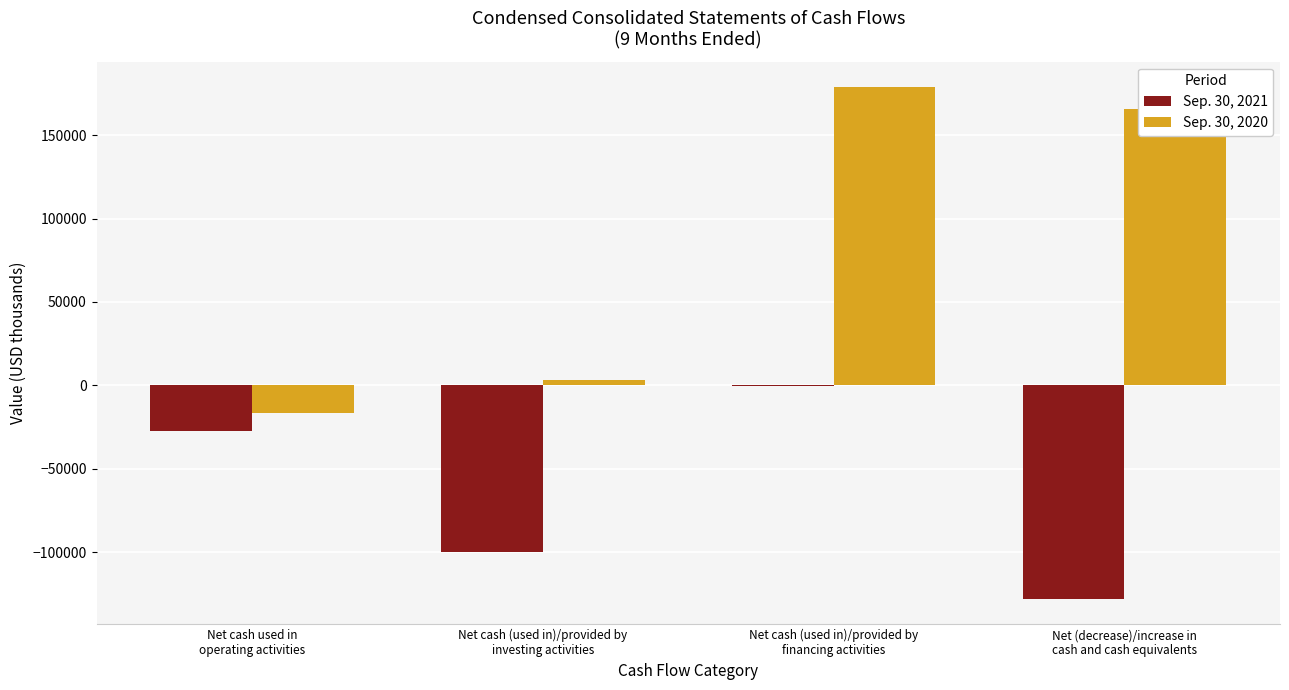

What is the greatest value displayed?

178686